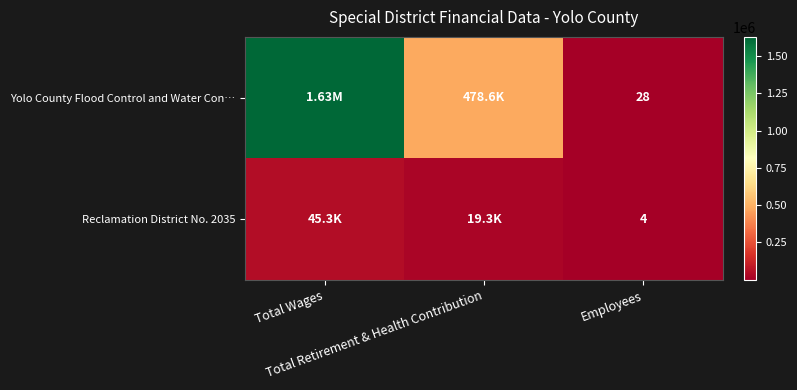

What is the sum of the Reclamation District No. 2035 values at Employees and Total Retirement & Health Contribution?

19256